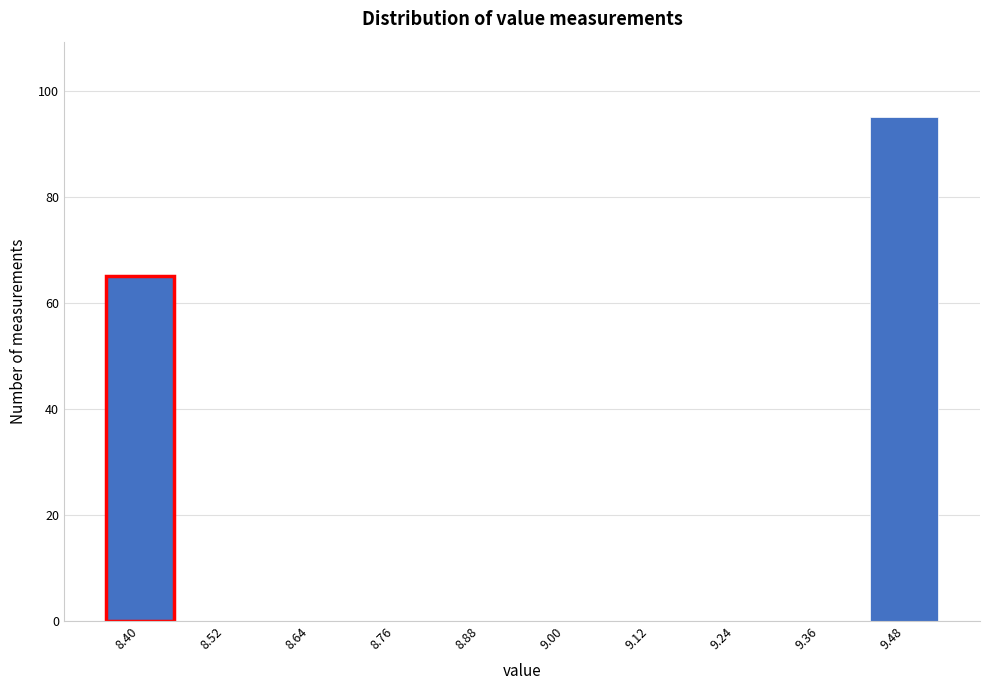

Reading right to left, extract all data points from this chart.

9.48=95	9.36=0	9.24=0	9.12=0	9.00=0	8.88=0	8.76=0	8.64=0	8.52=0	8.40=65